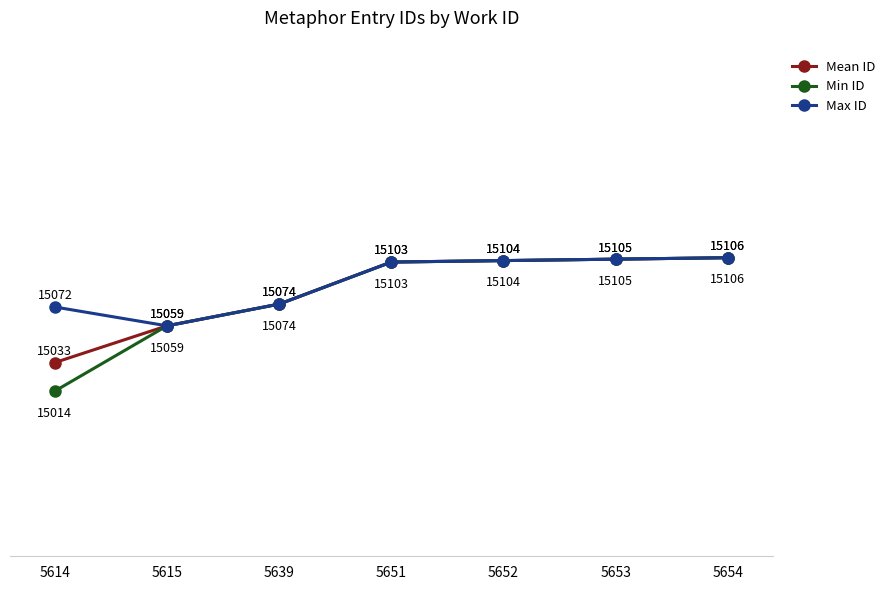

Where is Min ID nearest to the value 15060?

5615